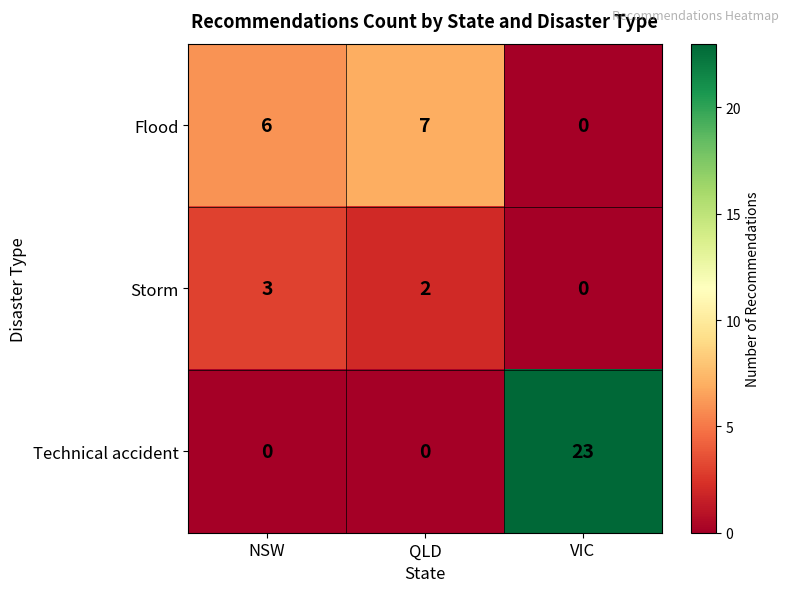

Rank the series by their maximum value, from lowest to highest.

Storm, Flood, Technical accident